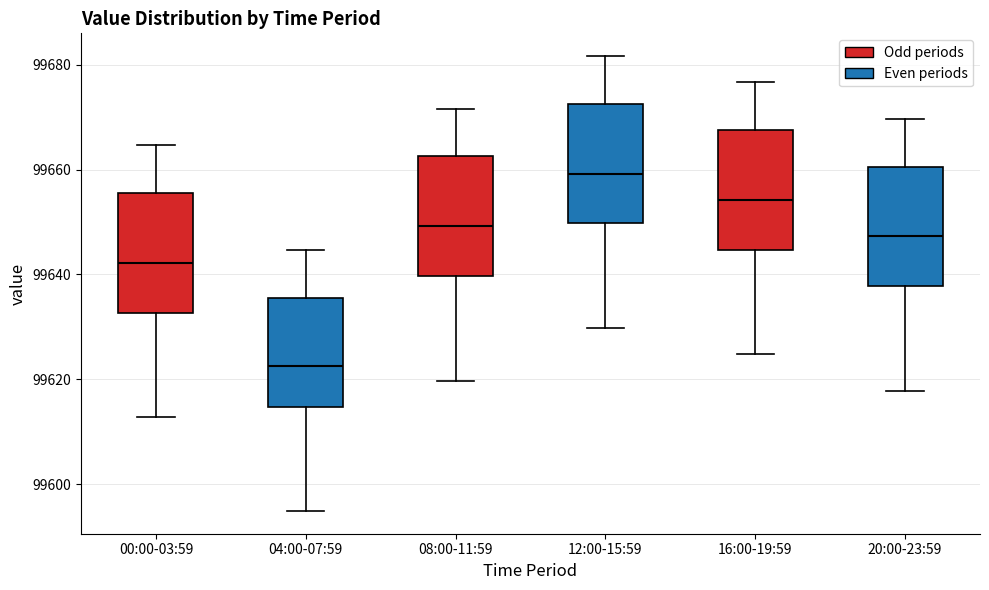

Which box's median line is the lowest?

04:00-07:59